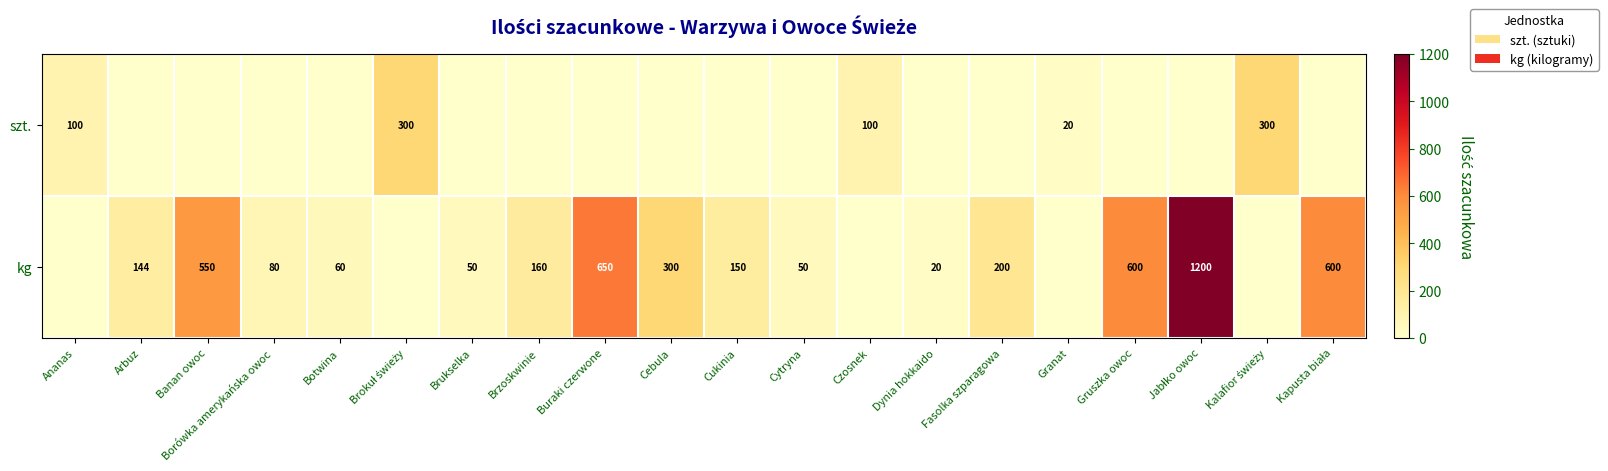

Is it true that kg equals 1129 at Buraki czerwone?

False